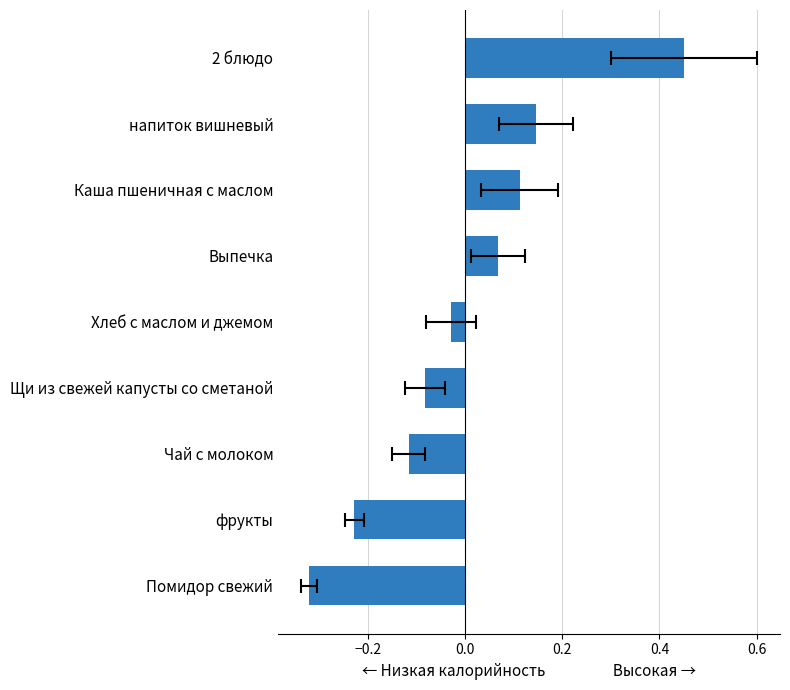

How many distinct data groups are displayed?

1